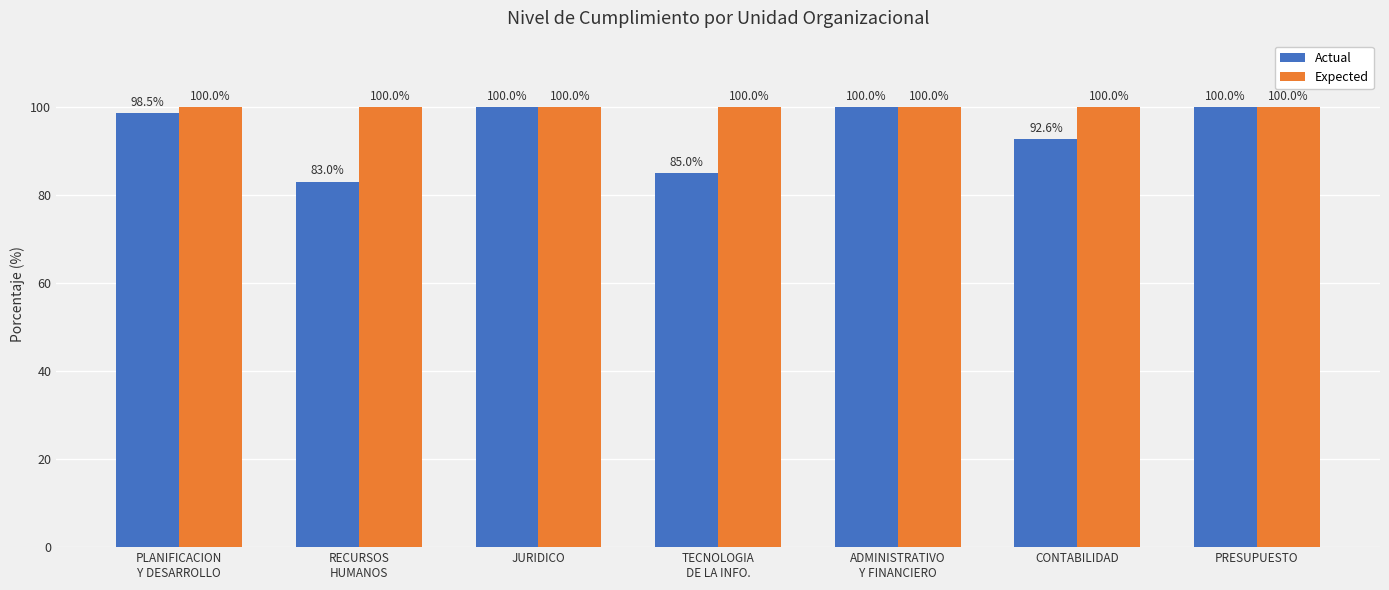

What is the average value of the Expected series?

100.0